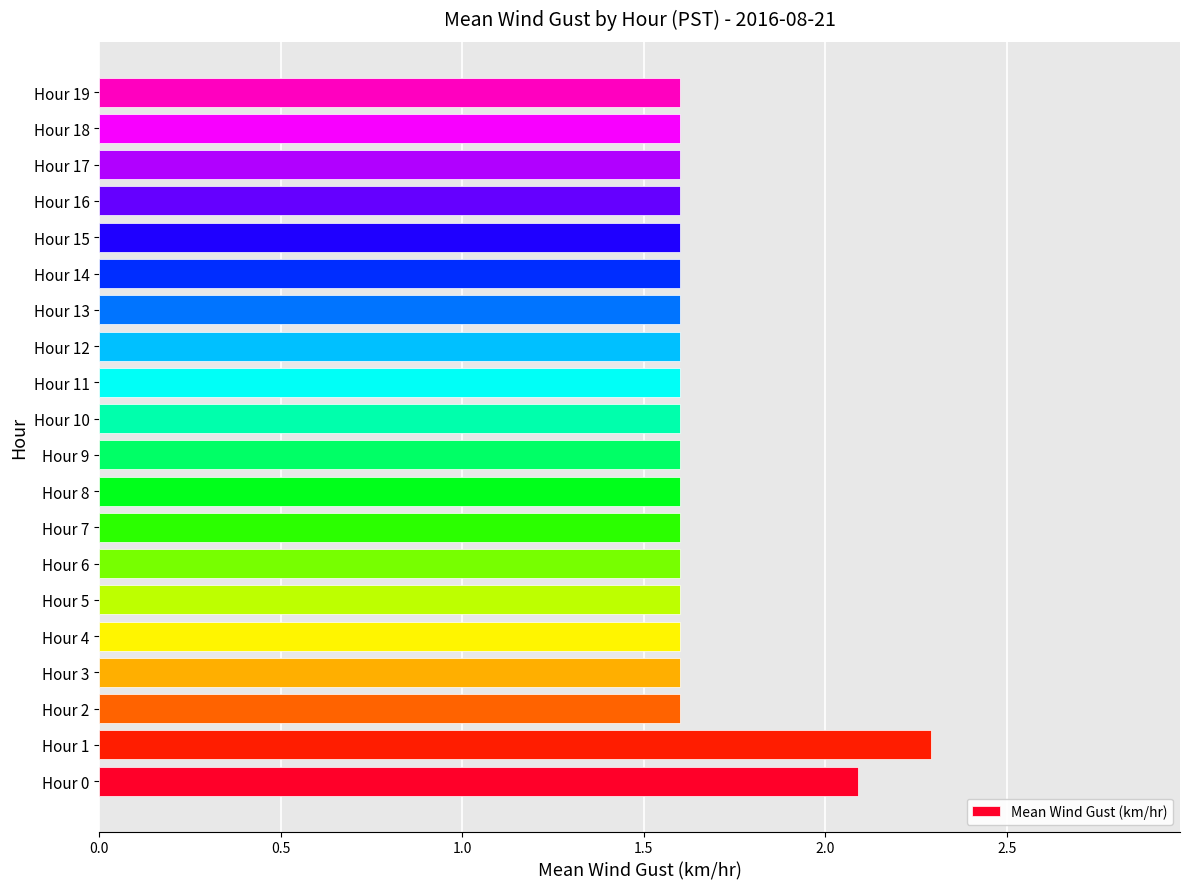

What is the difference between the second highest and second lowest values?

0.5